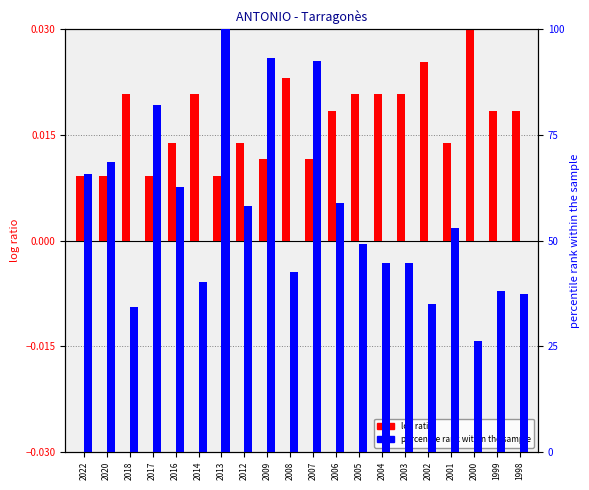

Is the value of log ratio at 2002 greater than the value of percentile rank within the sample at 2007?

No